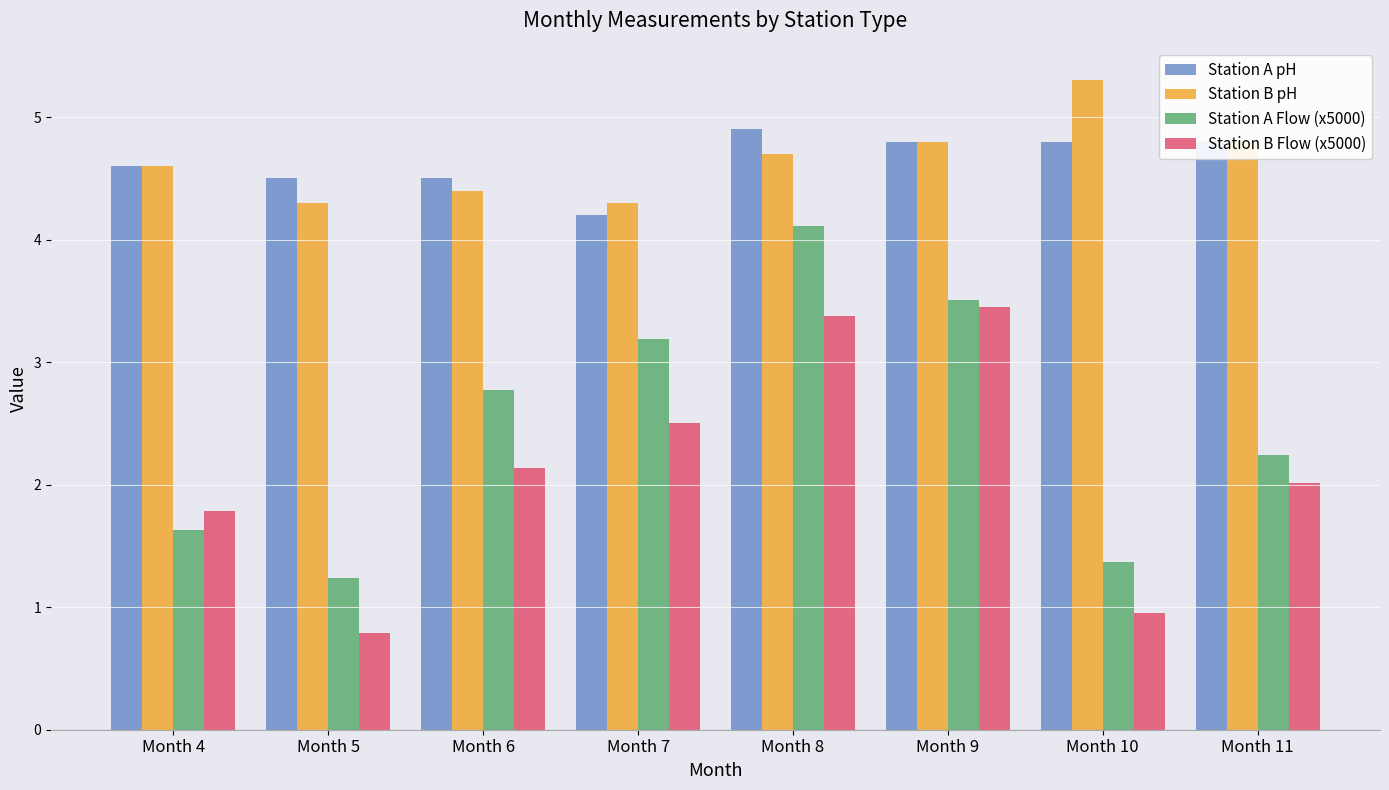

Rank the series by their maximum value, from lowest to highest.

Station B Flow (x5000), Station A Flow (x5000), Station A pH, Station B pH